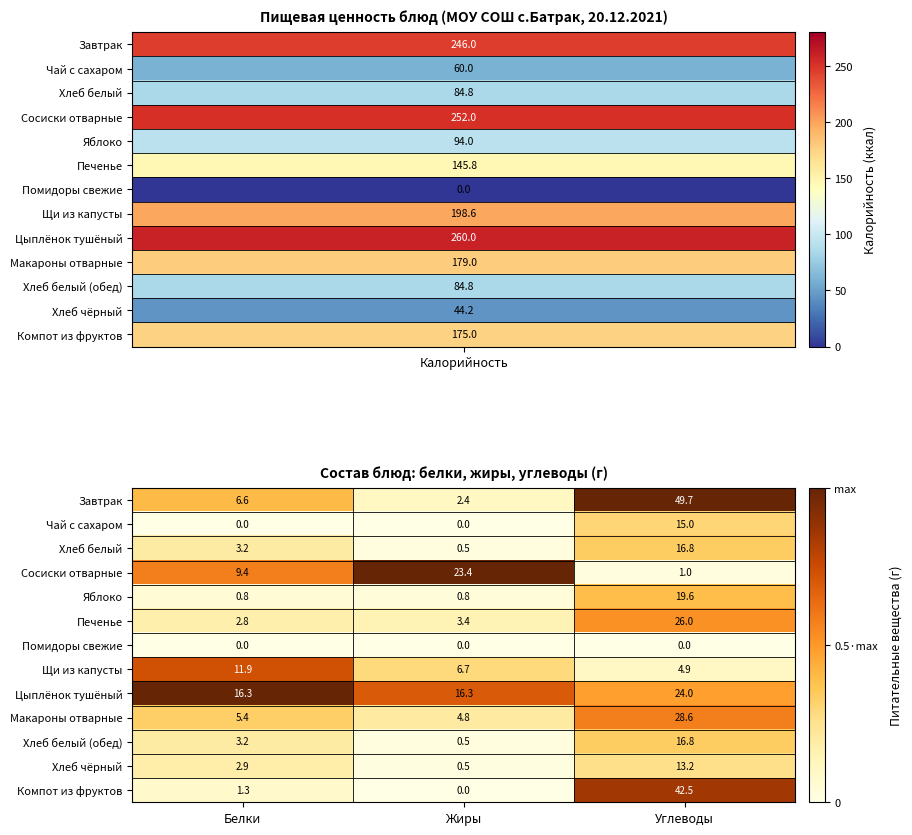

What is the total value across all series at Жиры?

59.3